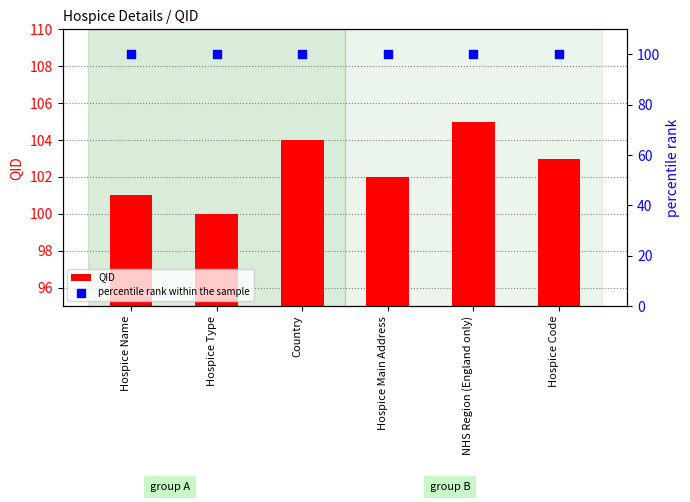

Is the value of QID at Country greater than the value of percentile rank within the sample at Hospice Name?

Yes